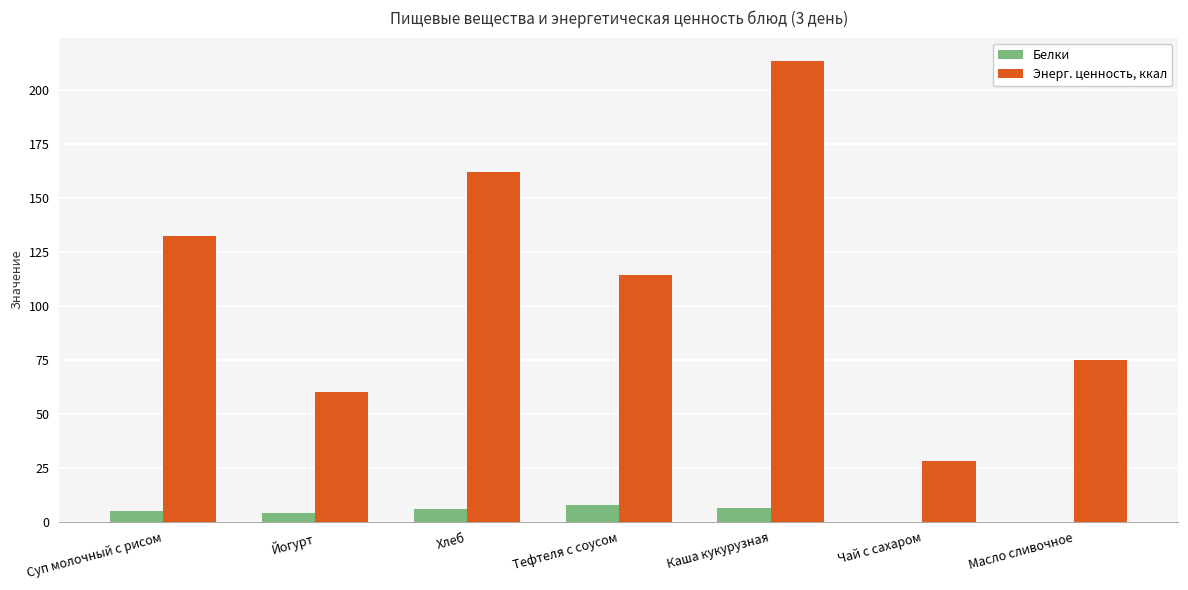

Is the value of Энерг. ценность, ккал at Чай с сахаром greater than the value of Белки at Каша кукурузная?

Yes